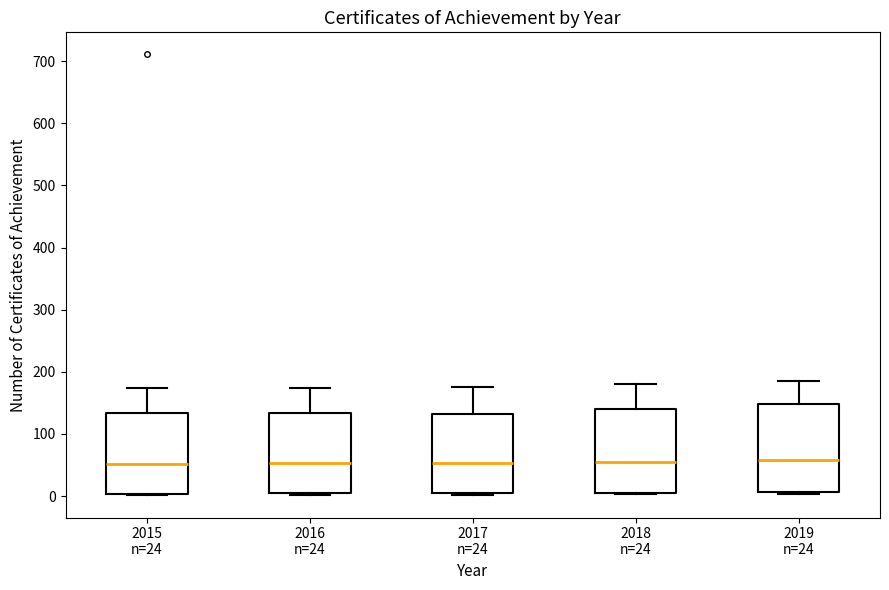

Reading left to right, transcribe this box plot: for each box, give where its median line is, the range the box spans, and where its two whiskers end, as read against the y-axis. The values are not printed on the chart, so give them approximately, as read against the axis.

2015 n=24: median 50, box 0 to 130, whiskers 0 to 170
2016 n=24: median 50, box 10 to 130, whiskers 0 to 170
2017 n=24: median 50, box 10 to 130, whiskers 0 to 180
2018 n=24: median 50, box 10 to 140, whiskers 0 to 180
2019 n=24: median 60, box 10 to 150, whiskers 0 to 190